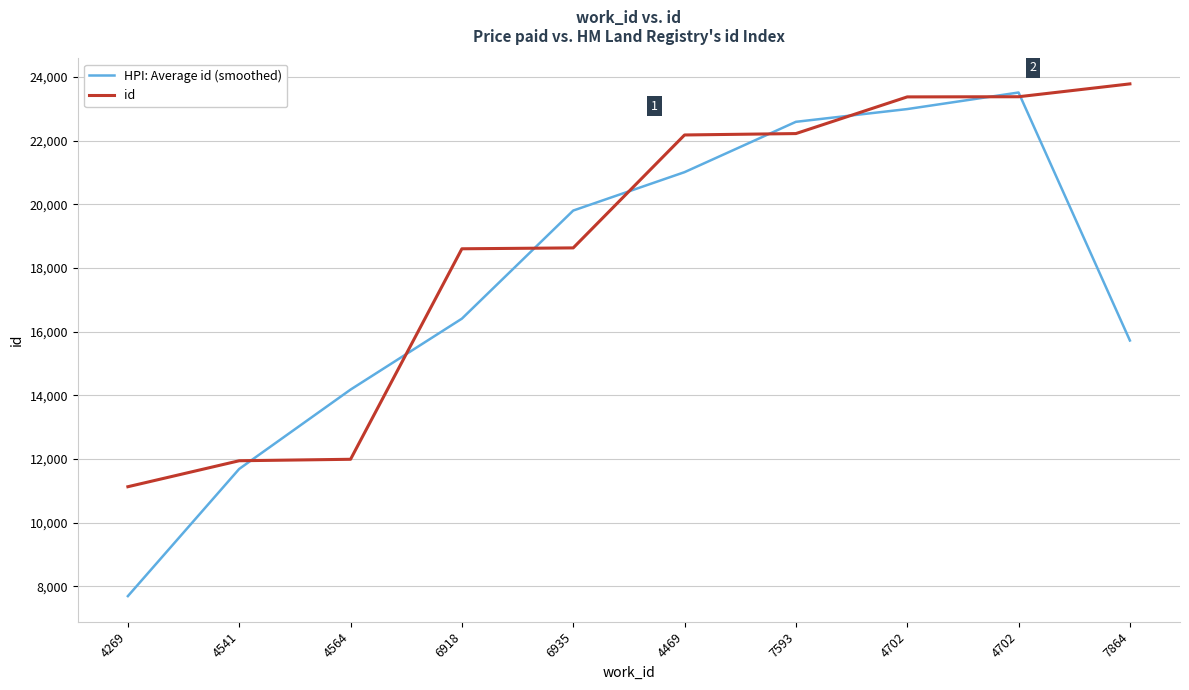

What is the label of the 10th point from the right?

4269